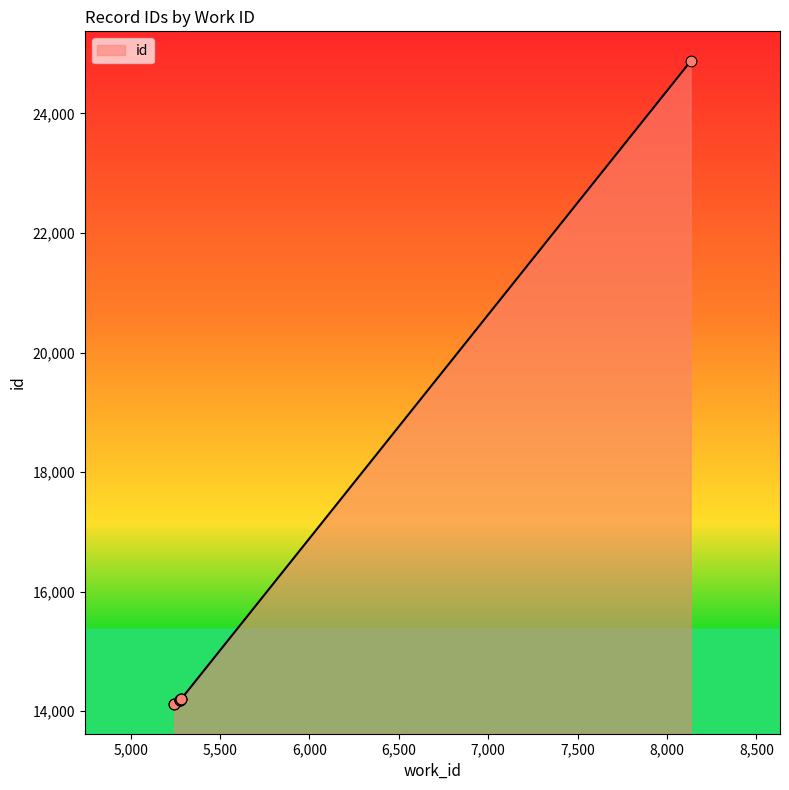

What is the change in value from 5278 to 5279?

+1